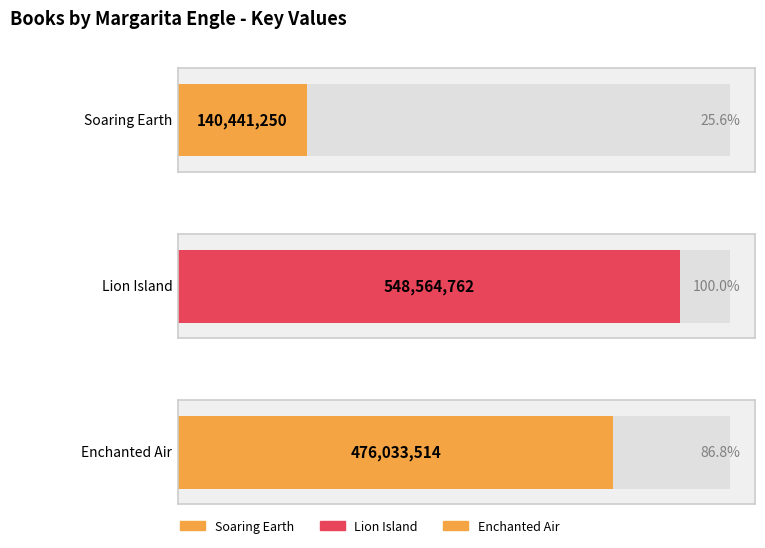

What is the difference between the maximum and minimum values?

408123512